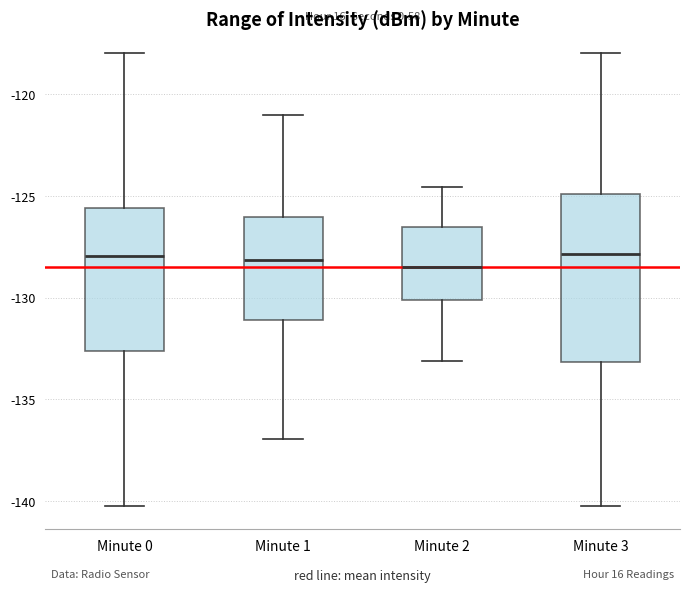

Which box is the tallest, from its lower edge to its upper edge?

Minute 3